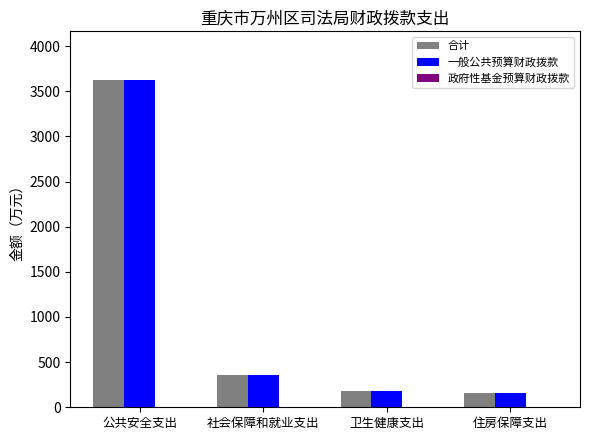

How many data points does each series have?

4